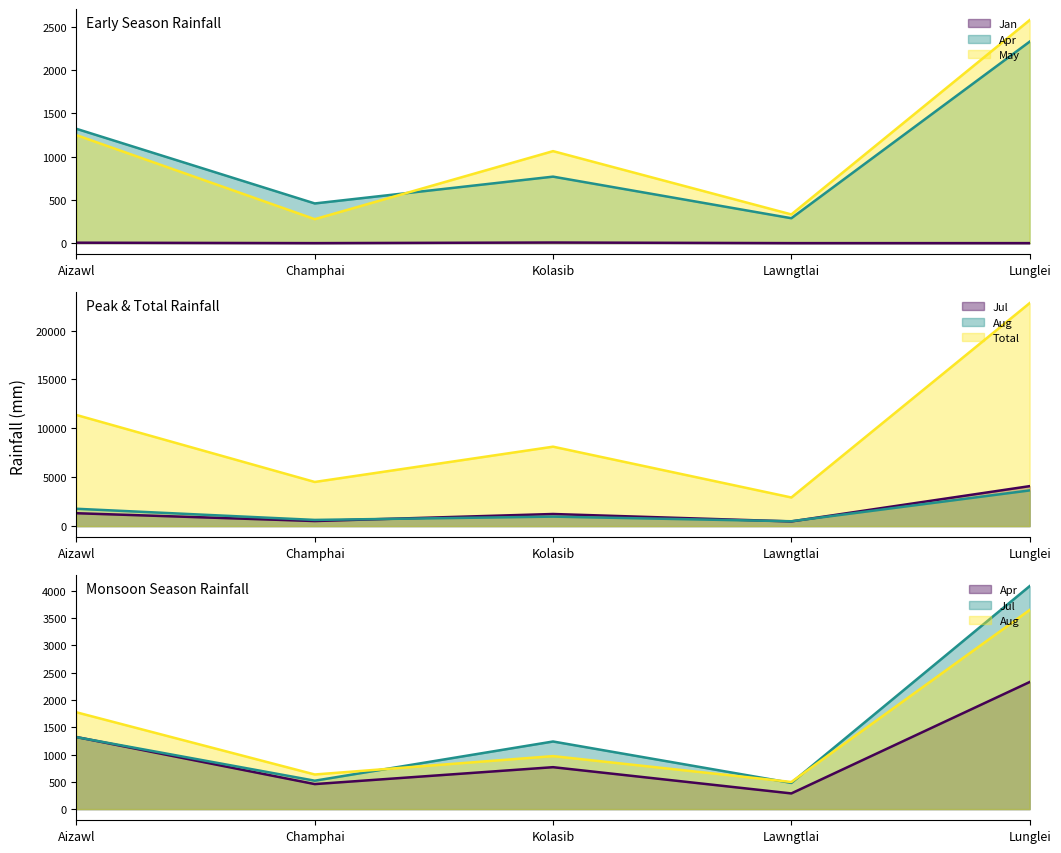

How many data points in Apr are above 769?

2